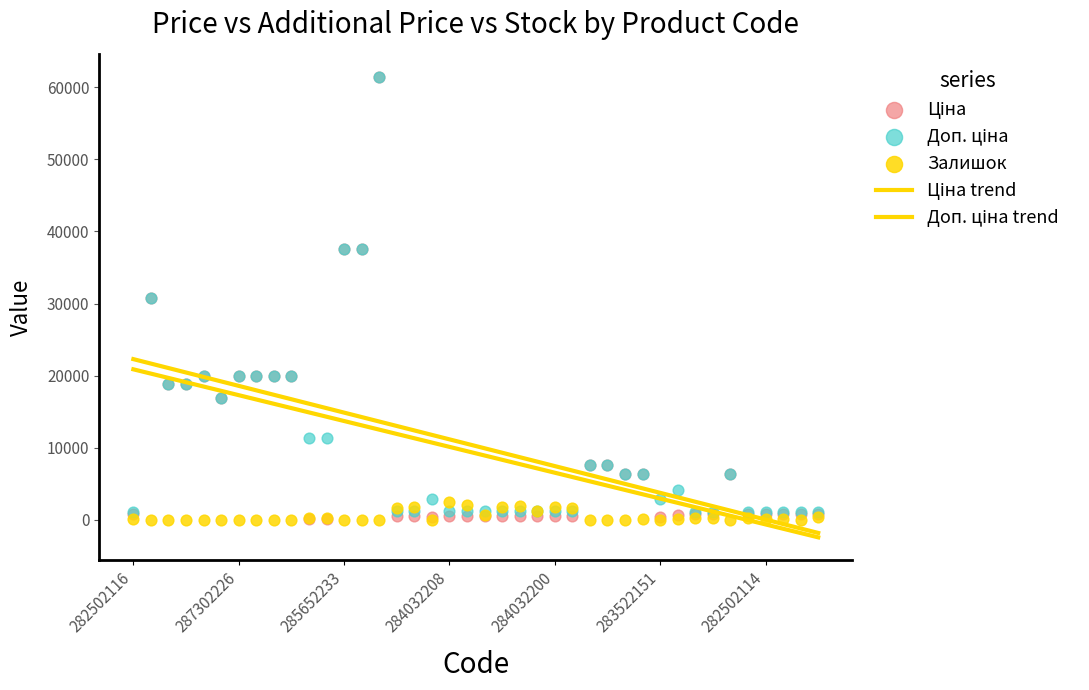

Which series contains the lowest Y value?

Ціна trend